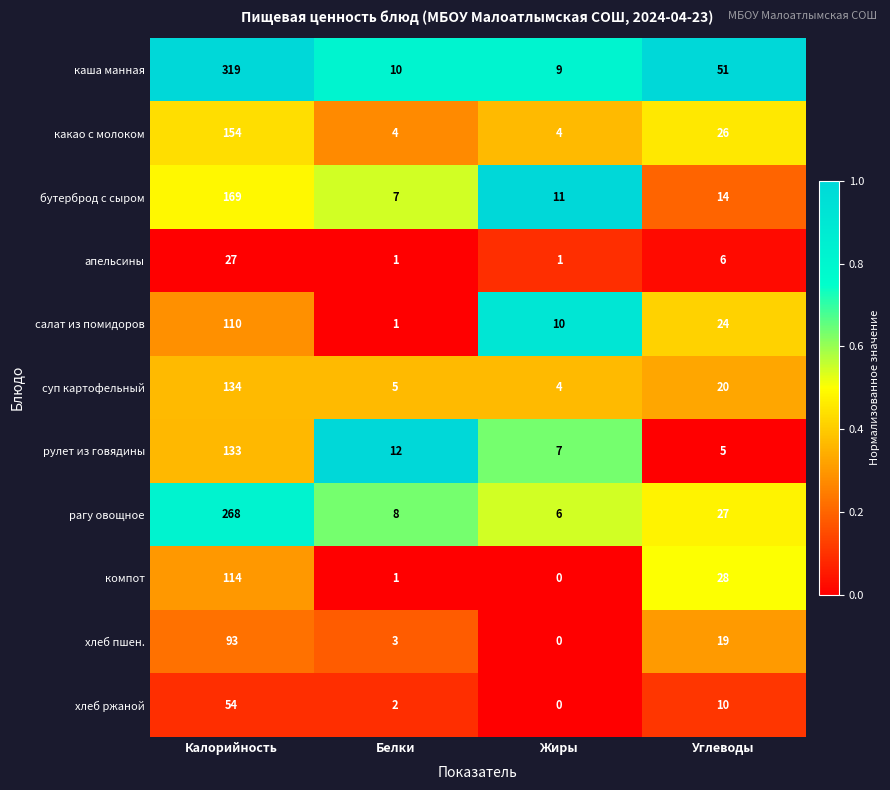

The value of хлеб ржаной at Белки is 1. True or false?

False